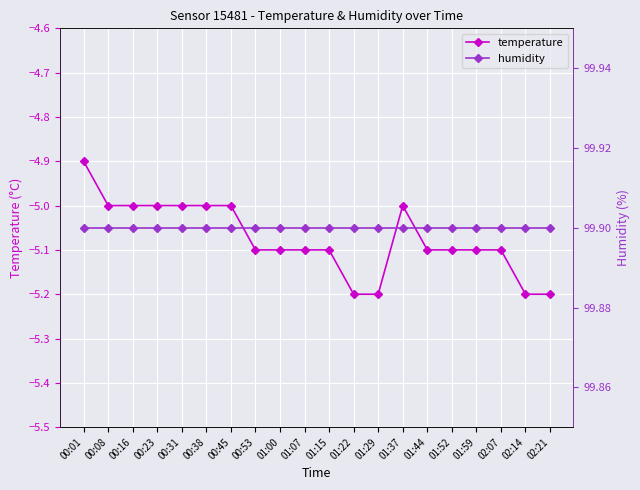

What is the value of the temperature point at the 16th from the left?

-5.1